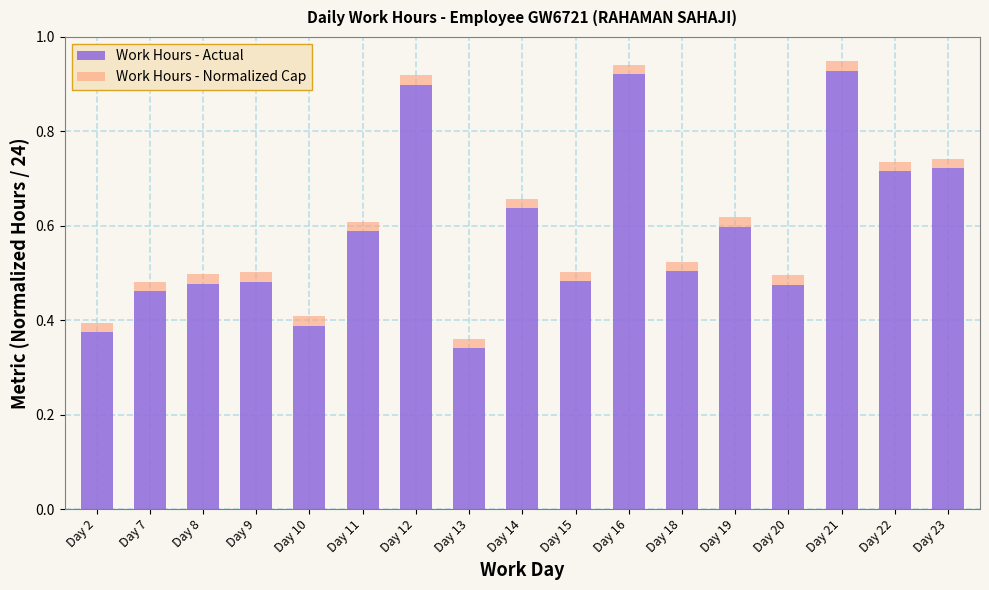

What is the sum of the Work Hours - Actual values at Day 20 and Day 12?

1.4